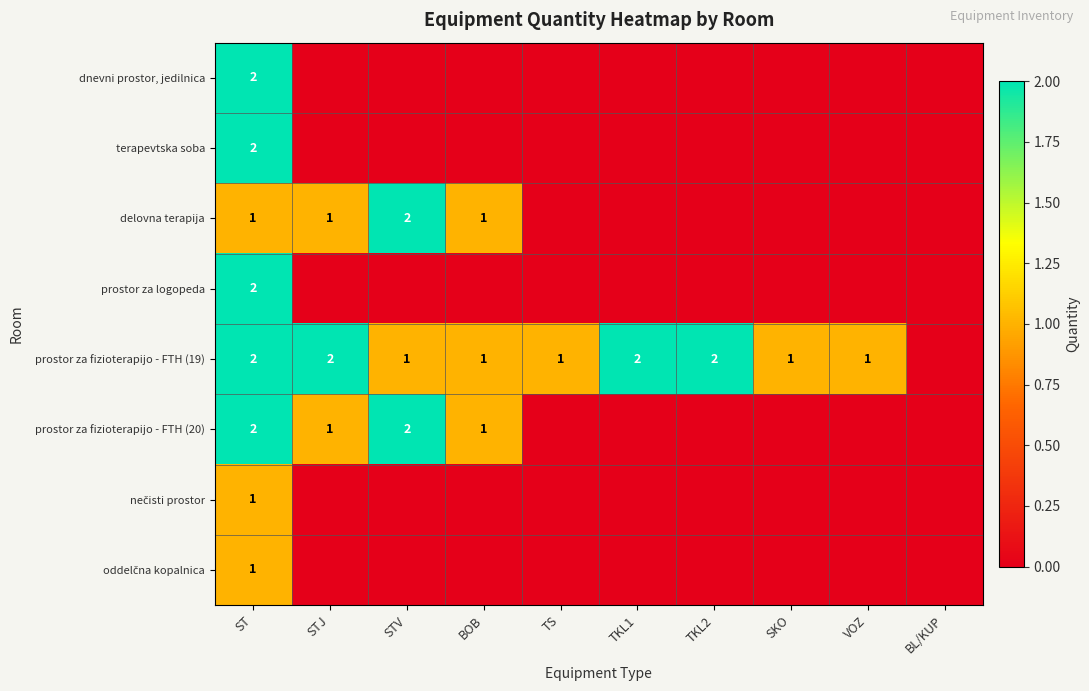

The value of prostor za fizioterapijo - FTH (19) at SKO is 0. True or false?

False